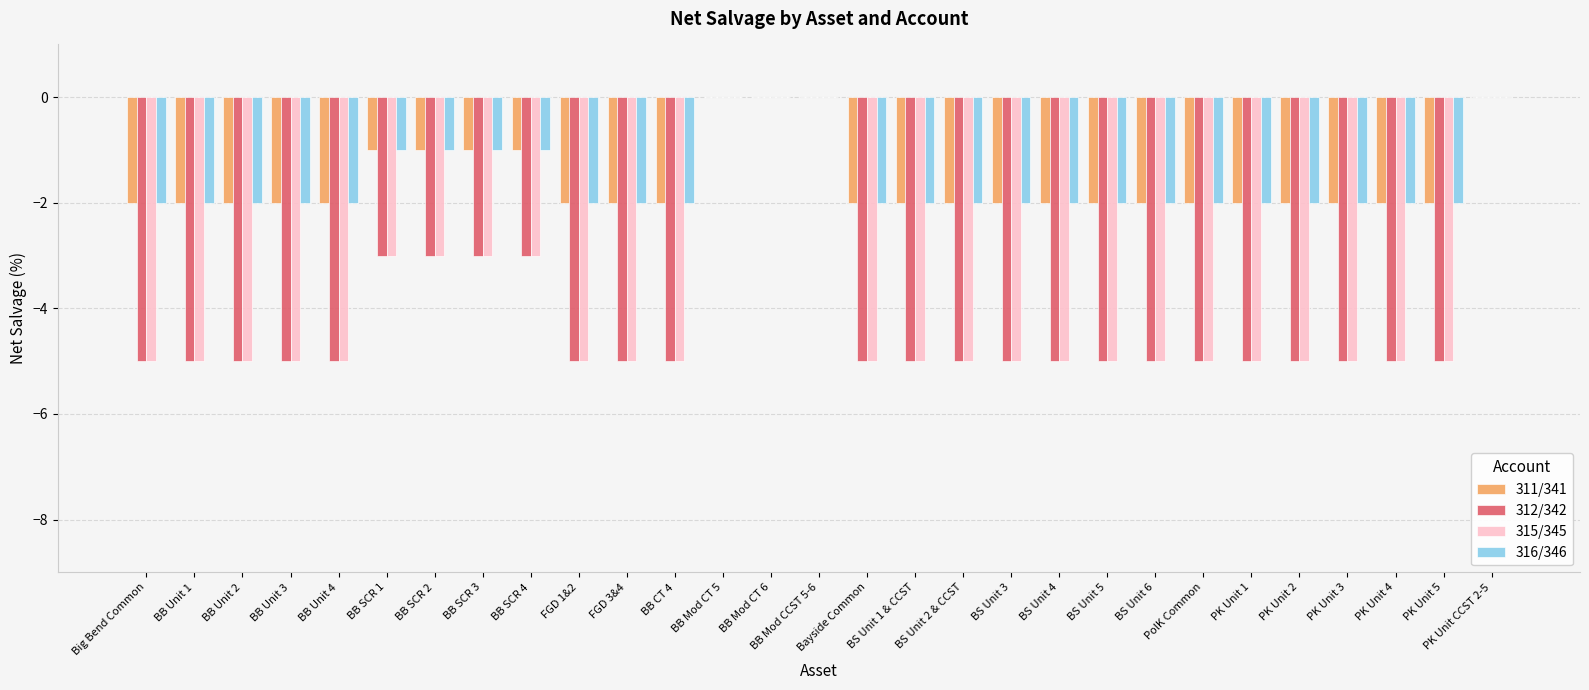

Is the value of 316/346 at PK Unit CCST 2-5 greater than the value of 315/345 at BB Unit 3?

Yes